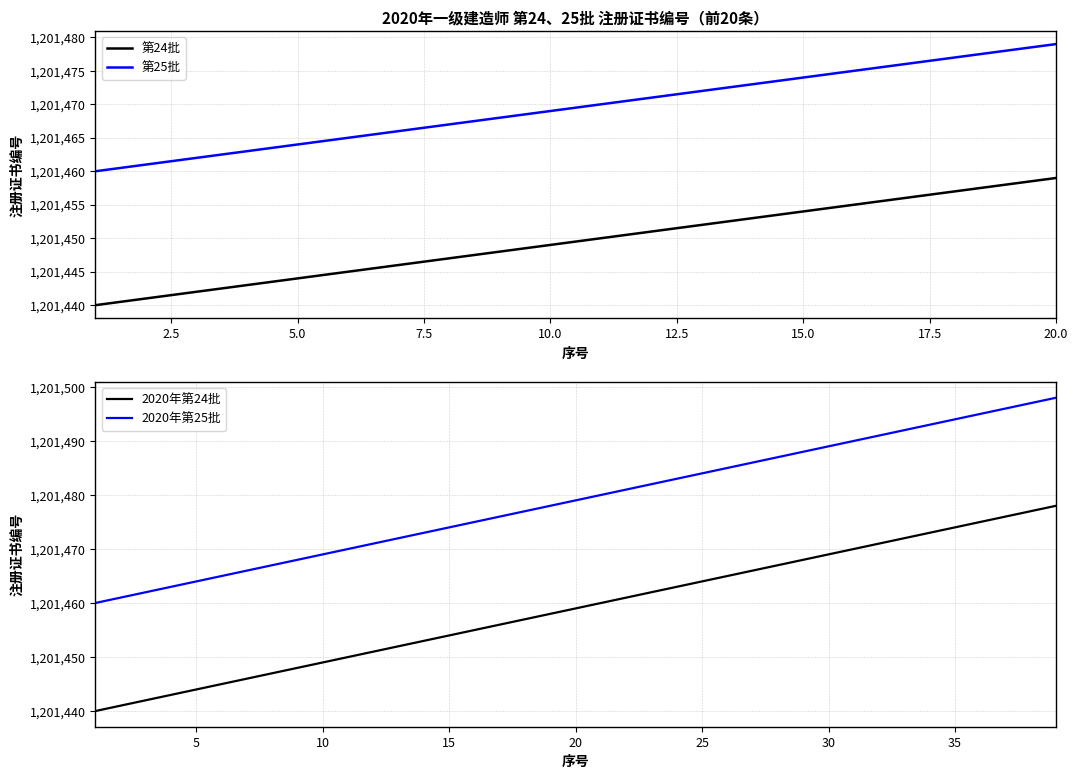

Which category has the highest value in the 第24批 series?

20.0